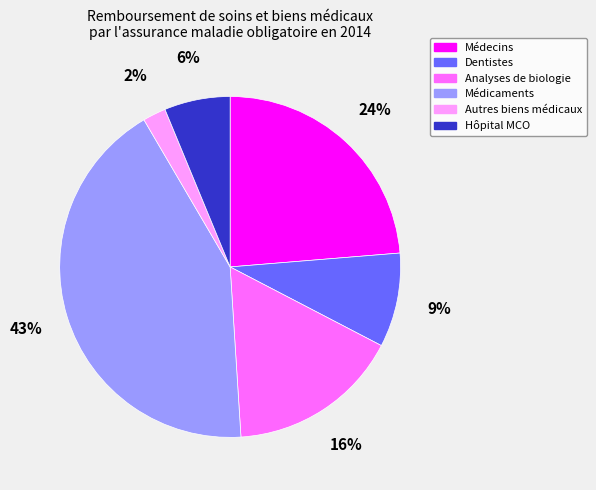

Is it true that Hôpital MCO is 1% of the pie?

False